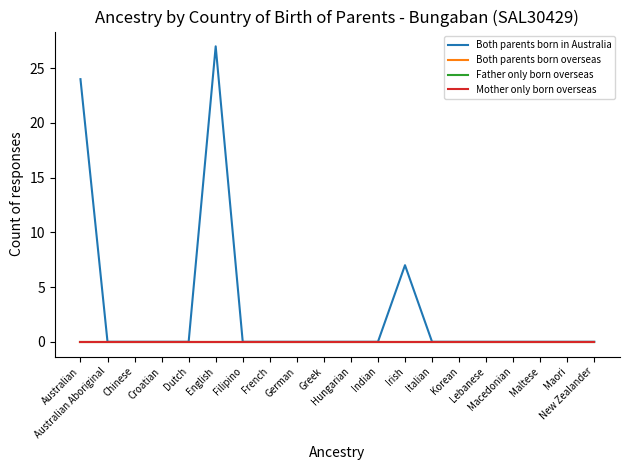

True or false: Mother only born overseas and Both parents born overseas intersect in this chart.

False